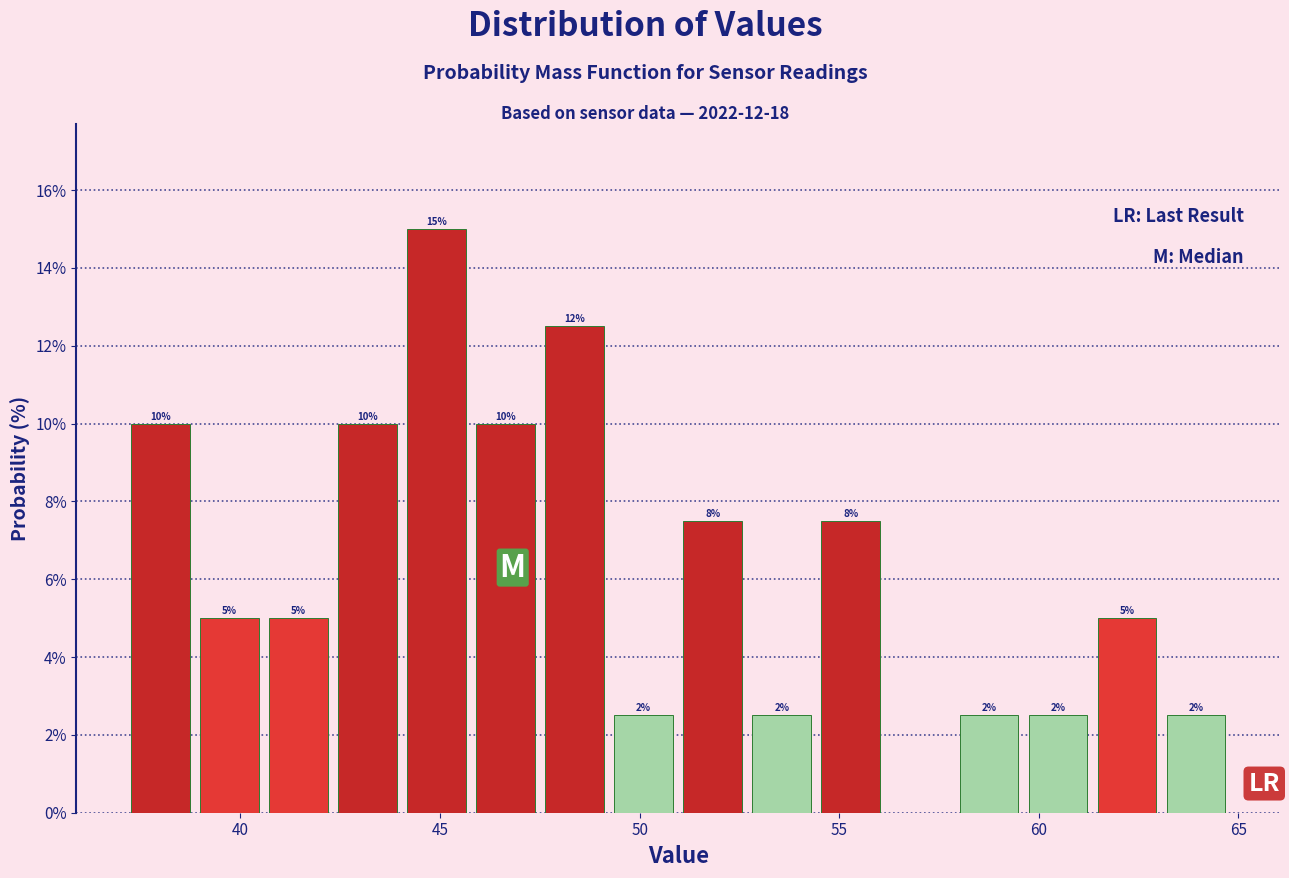

Around what value on the x-axis is the tallest bar? Give the approximate position of its centre, as read against the axis.

45.0